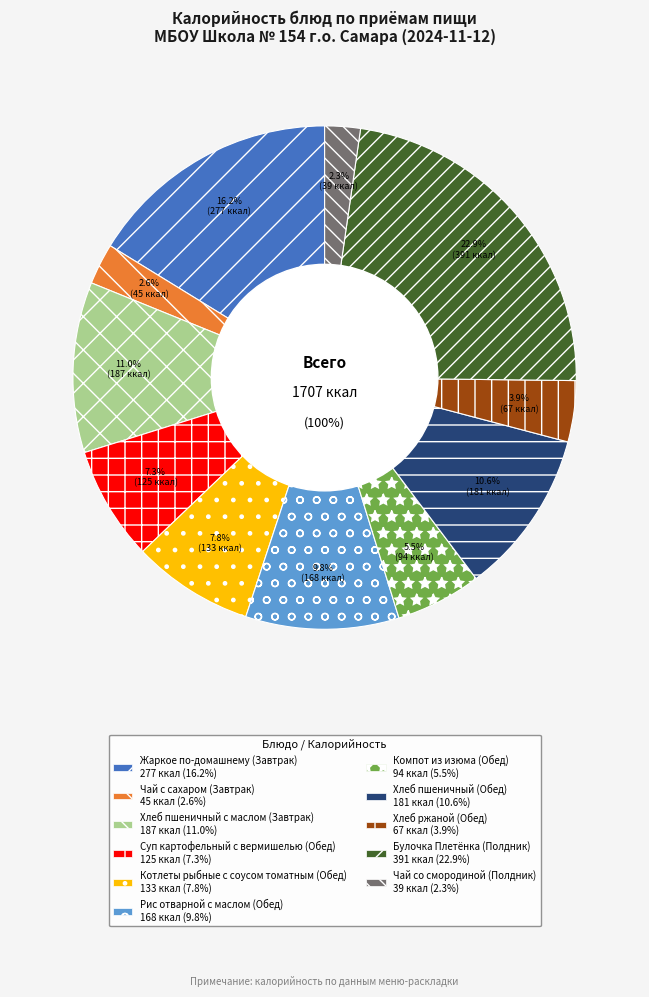

To the nearest percent, what percentage of the pie is Суп картофельный с вермишелью (Обед)?

7%